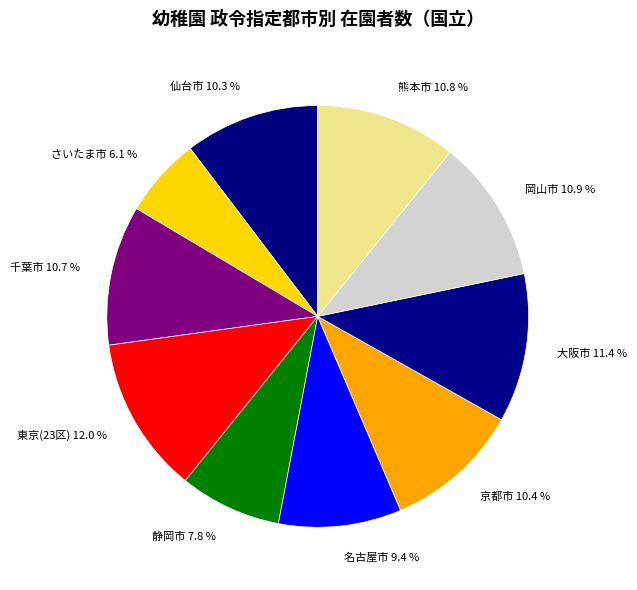

True or false: さいたま市 accounts for 1% of the total.

False